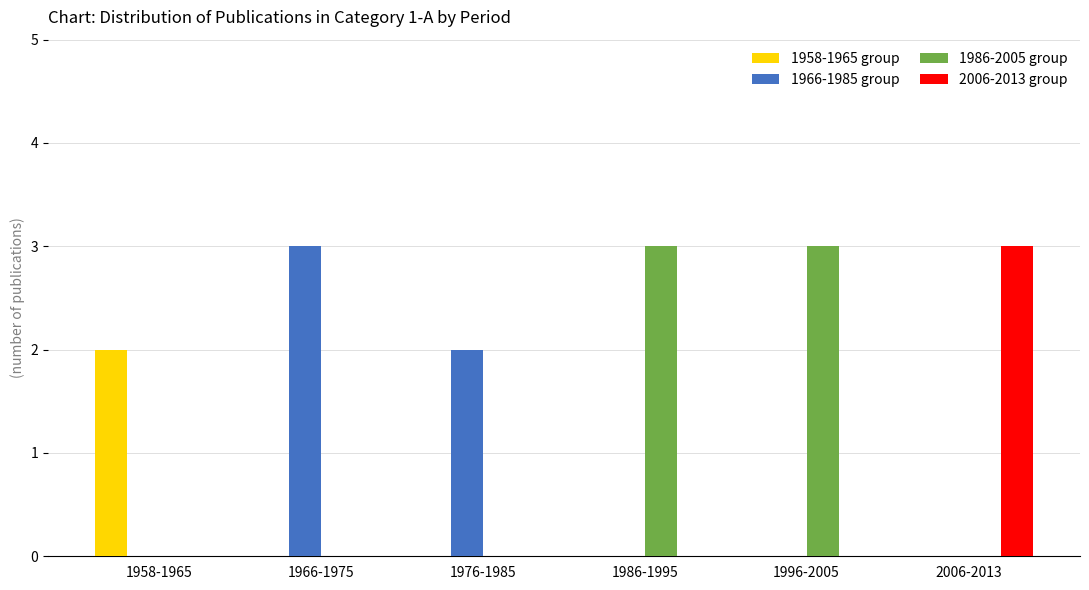

How many 2006-2013 group values are between 0 and 1?

5